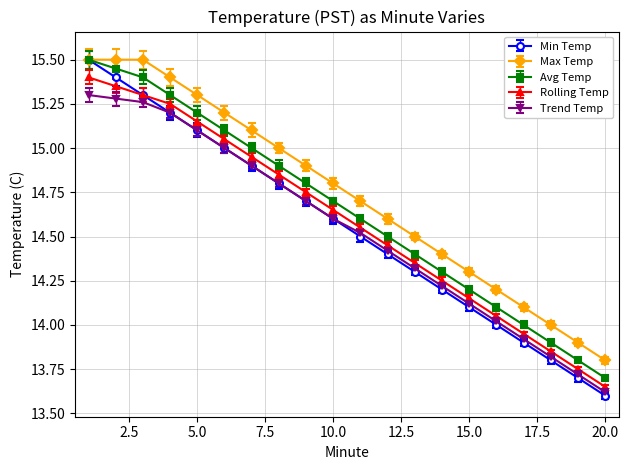

Which series has the largest range (max minus min)?

Min Temp